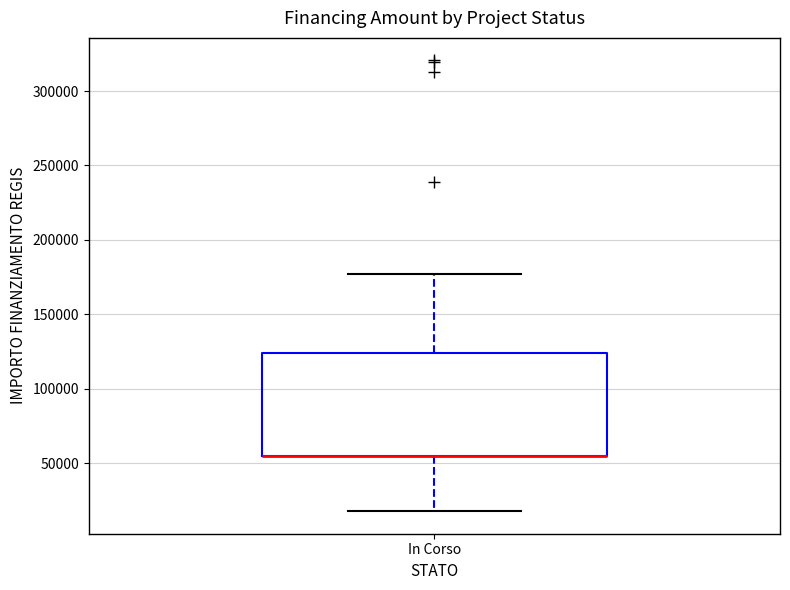

Where does the lower whisker of the box for In Corso end on the y-axis? The values are not printed on the chart, so give them approximately, as read against the axis.

20000